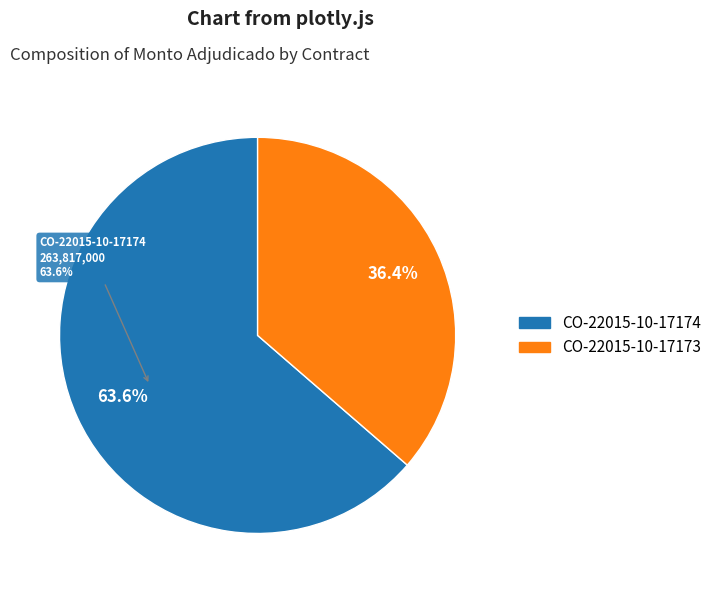

To the nearest percent, what portion does CO-22015-10-17174 represent?

64%